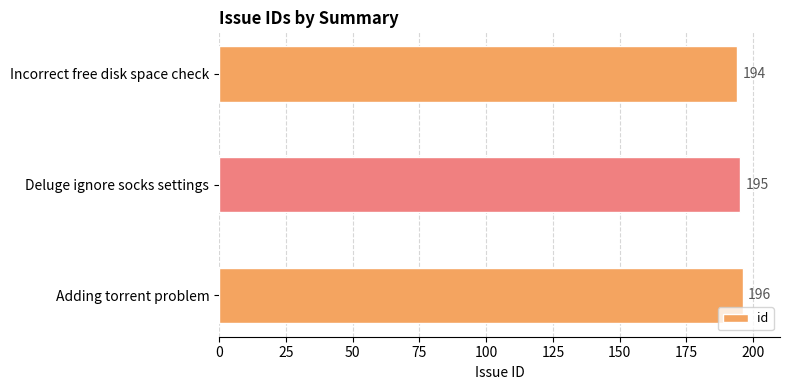

What is the sum of the values at Incorrect free disk space check and Deluge ignore socks settings?

389